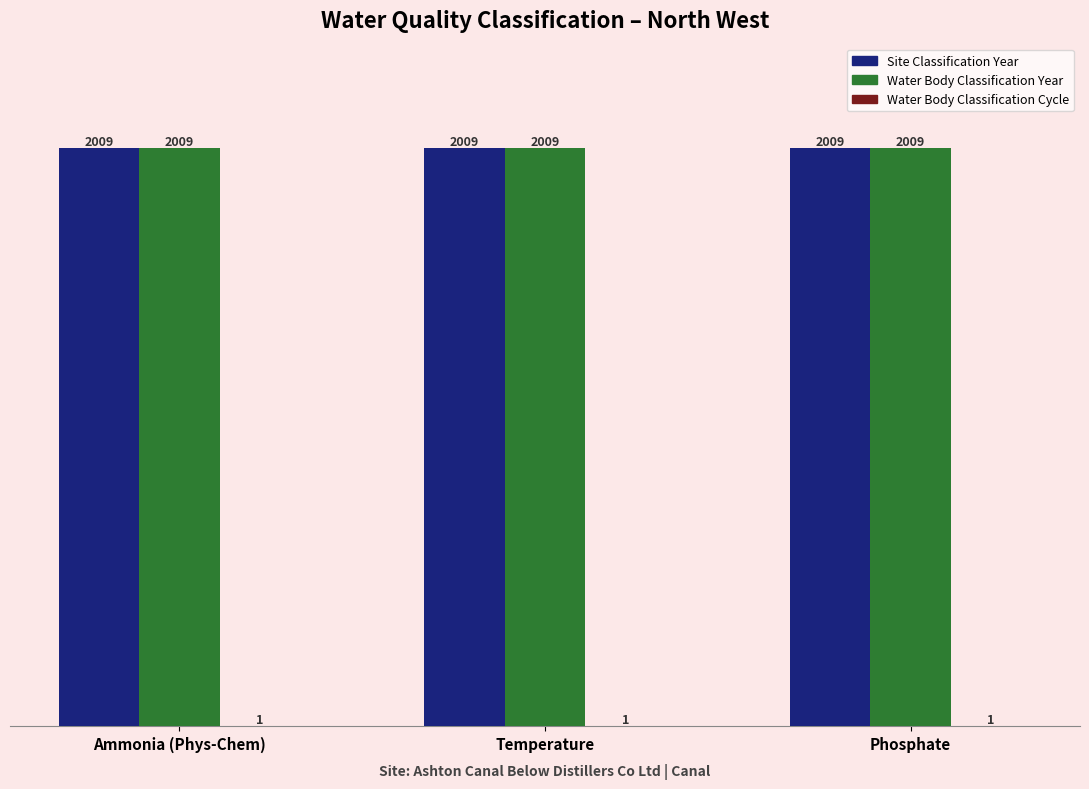

What is the highest value of the Site Classification Year series?

2009